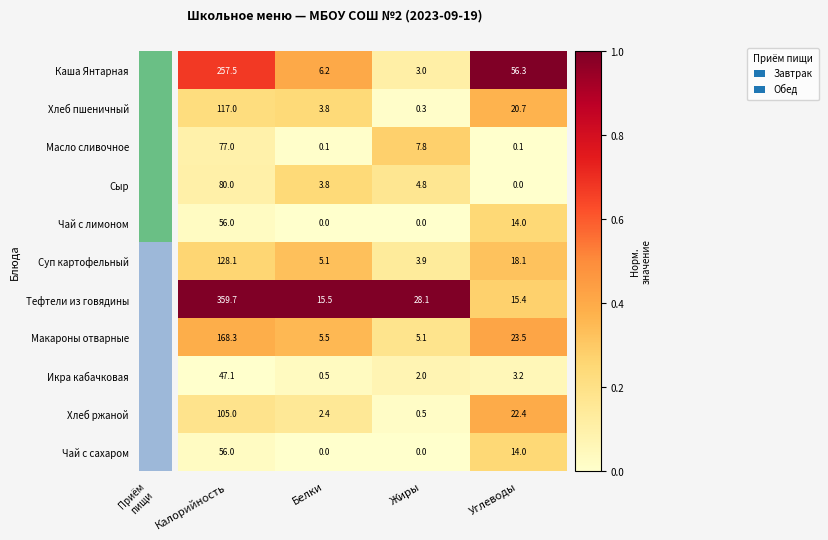

At which category is the sum across all series the highest?

Калорийность